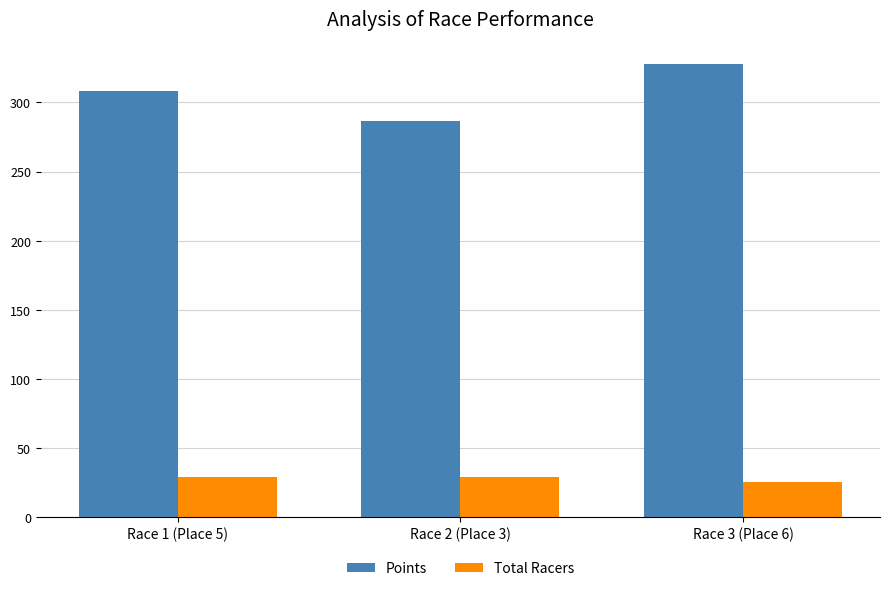

Reading left to right, transcribe all the data shown in this chart.

Points: 308.1	286.9	327.6
Total Racers: 29.0	29.0	25.0